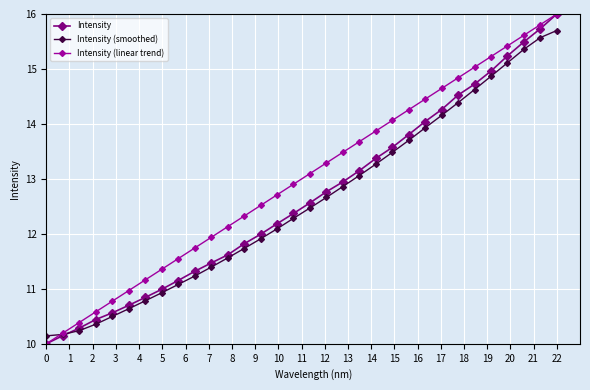

What is the value of the Intensity (smoothed) point at the 5th from the left?

10.5